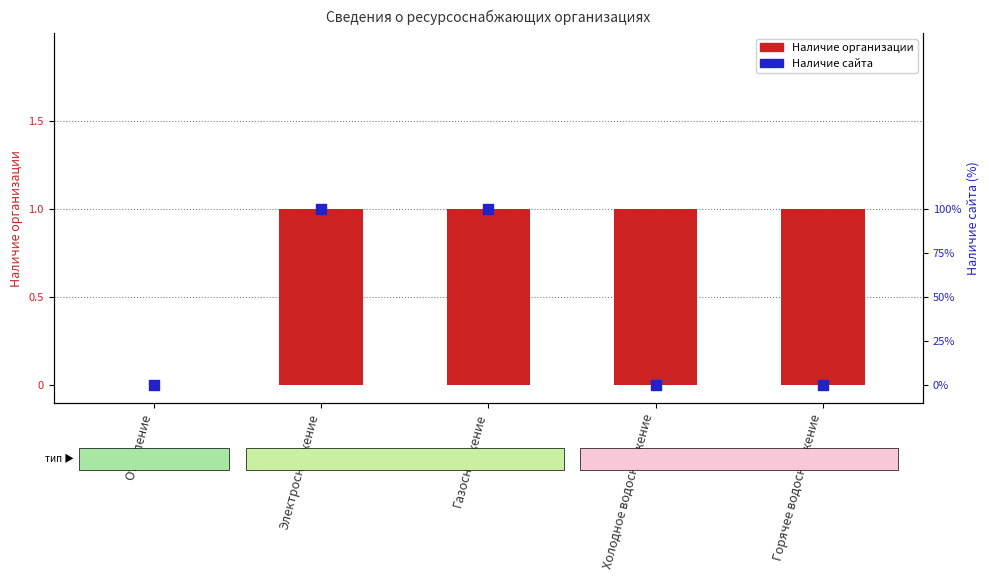

At how many categories does at least one series exceed 38?

2